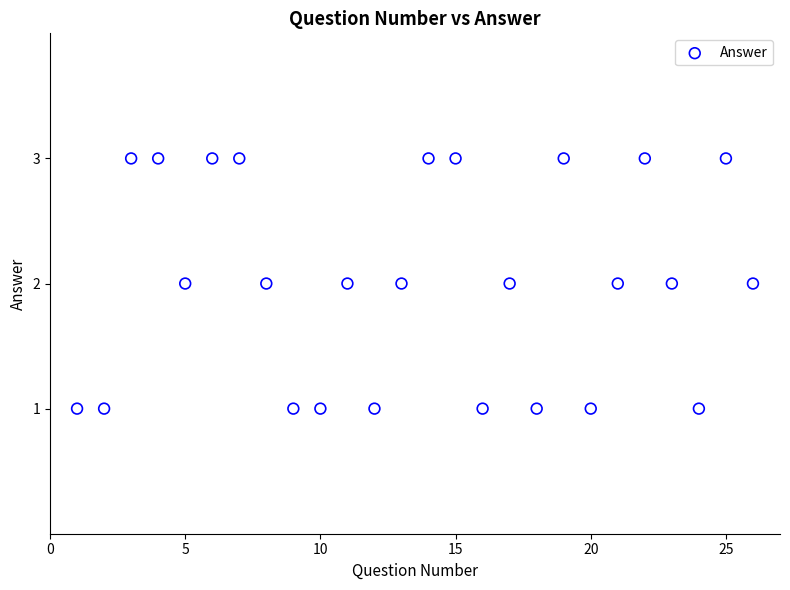

What is the range of X values (max minus min)?

25